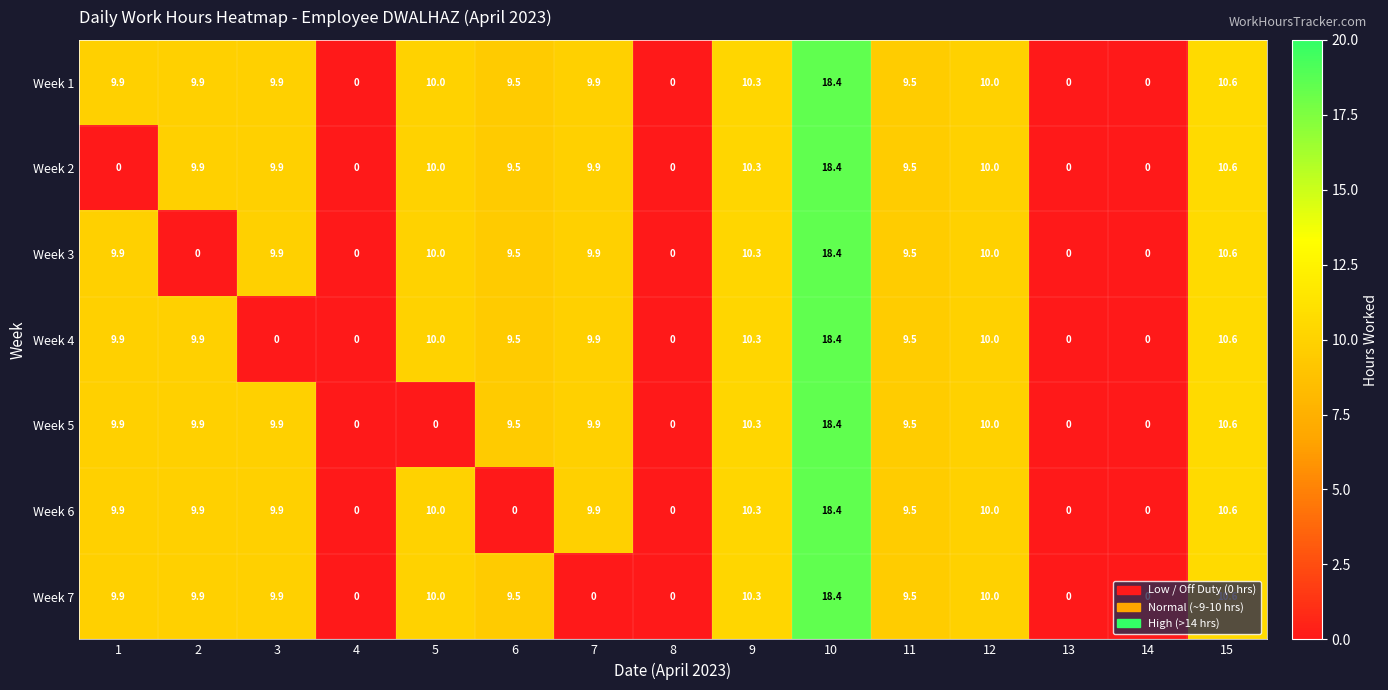

At which label is Week 6 closest to 9?

11